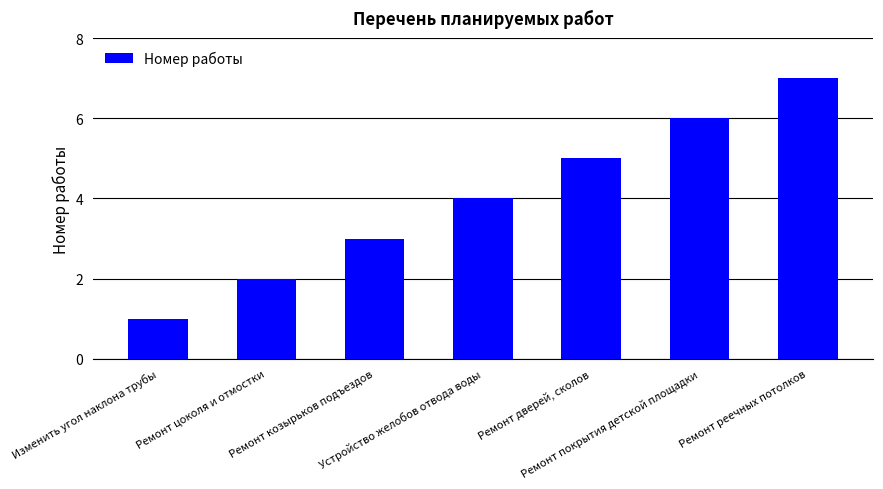

Reading left to right, transcribe all the data shown in this chart.

1	2	3	4	5	6	7